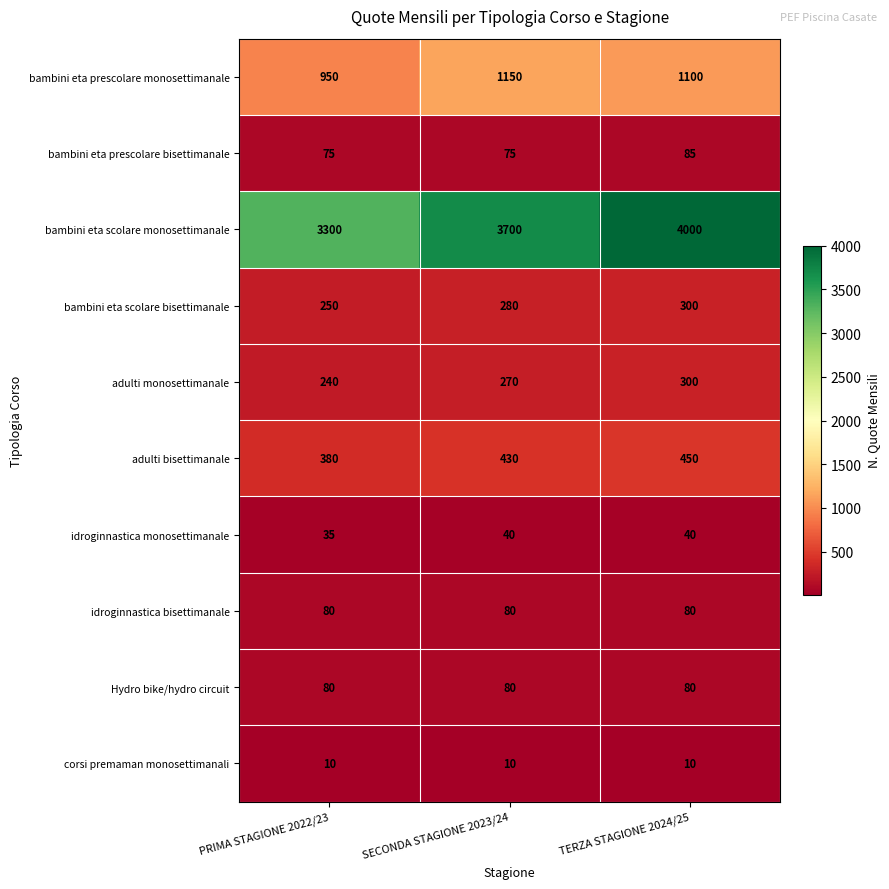

What is the greatest value displayed?

4000